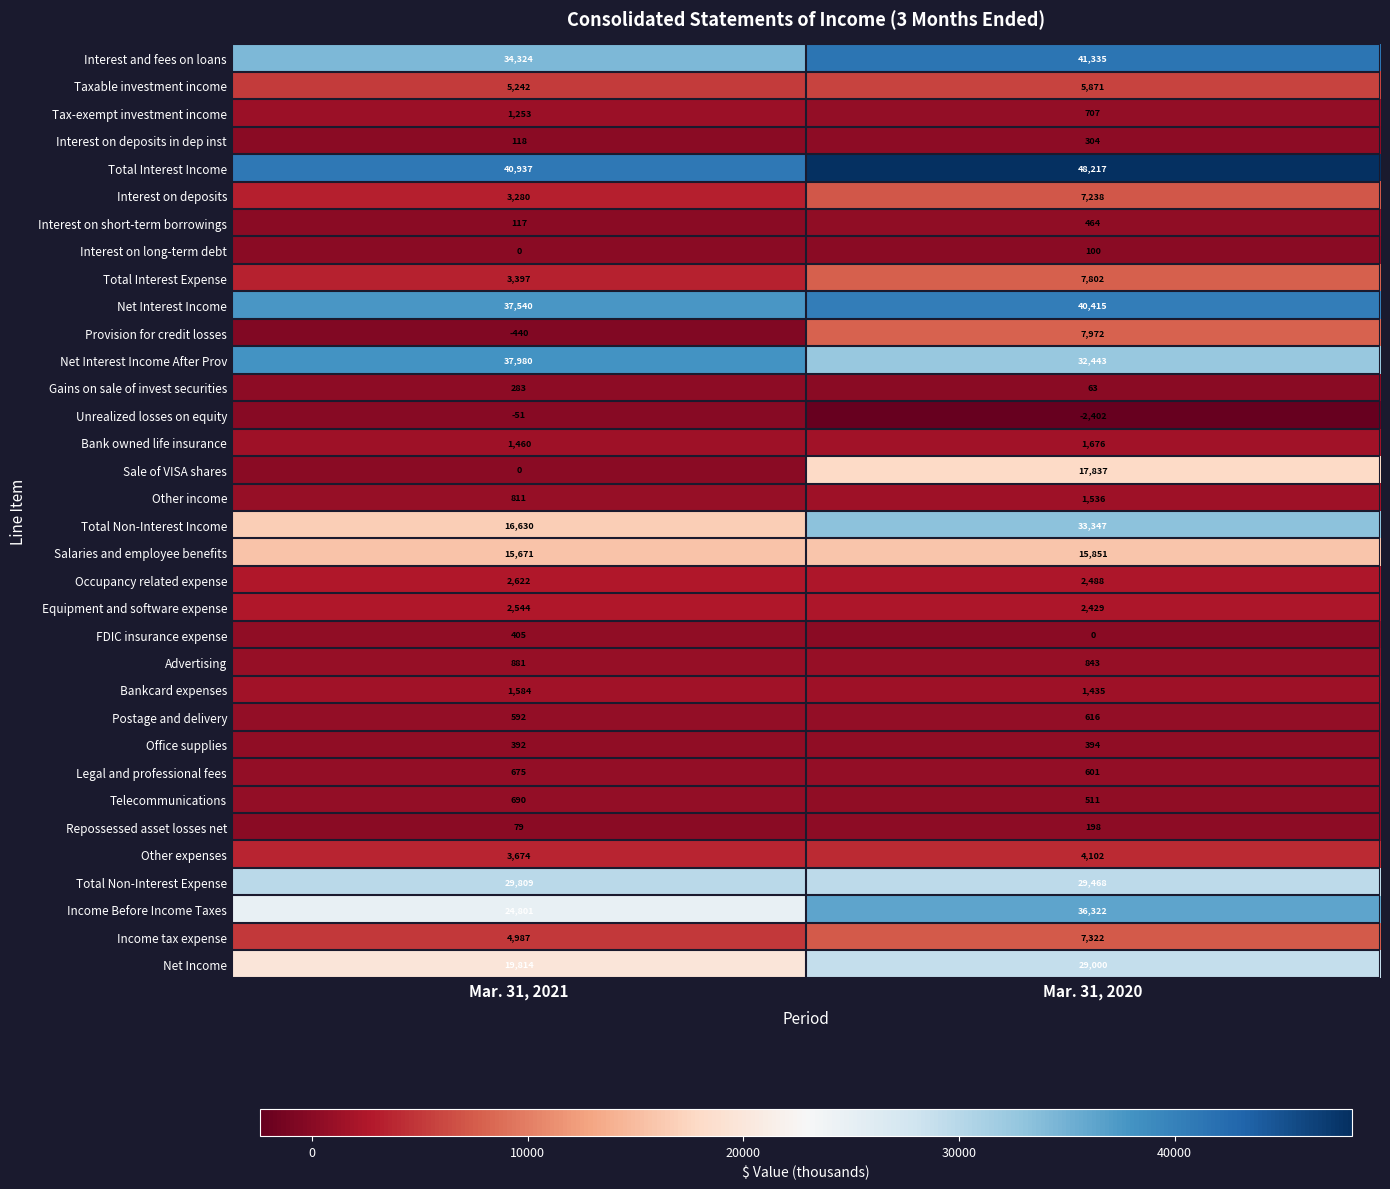

At which category is the sum across all series the highest?

Mar. 31, 2020